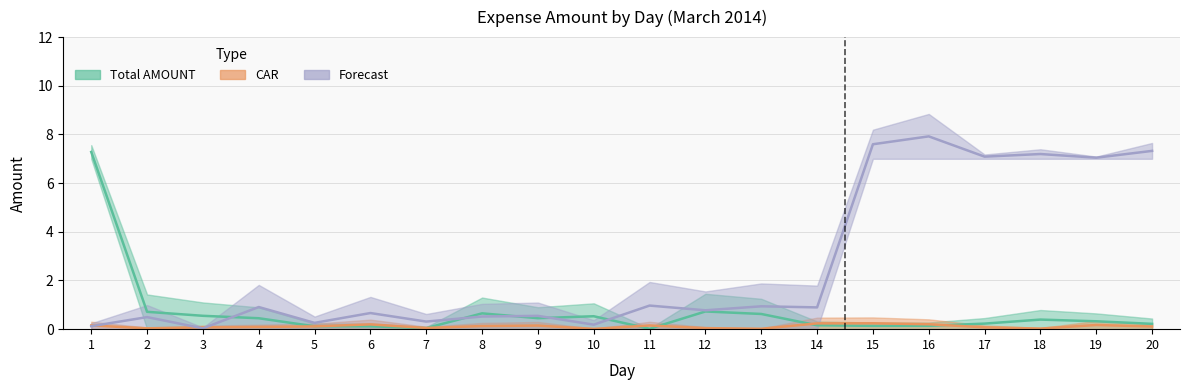

True or false: Forecast and Total AMOUNT intersect in this chart.

True